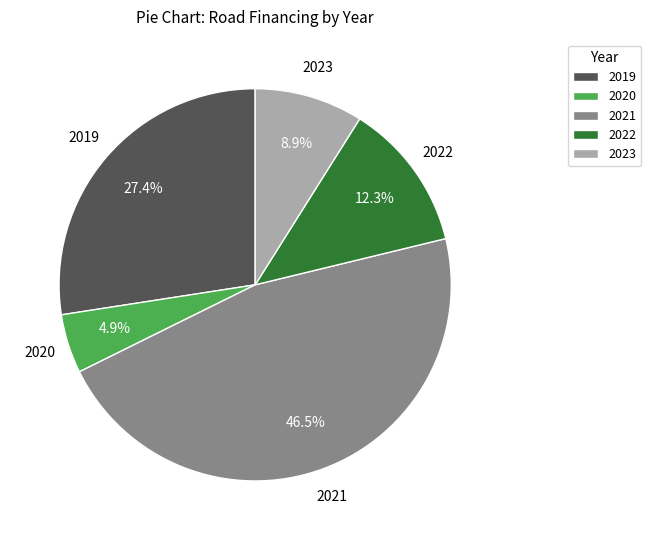

How many segments does this pie chart have?

5